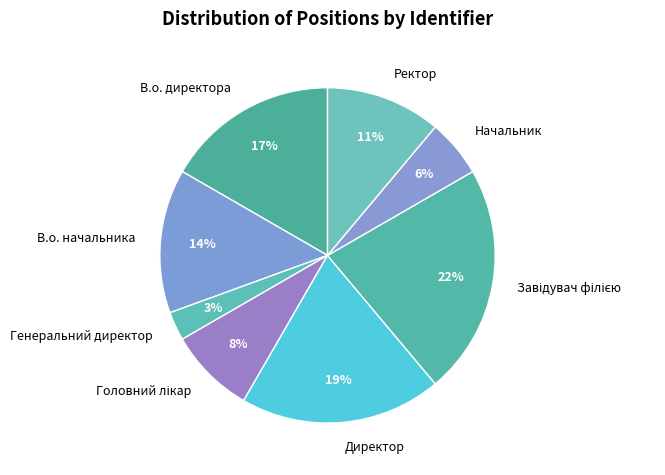

To the nearest percent, what is the difference between the largest and smallest slice percentages?

19%